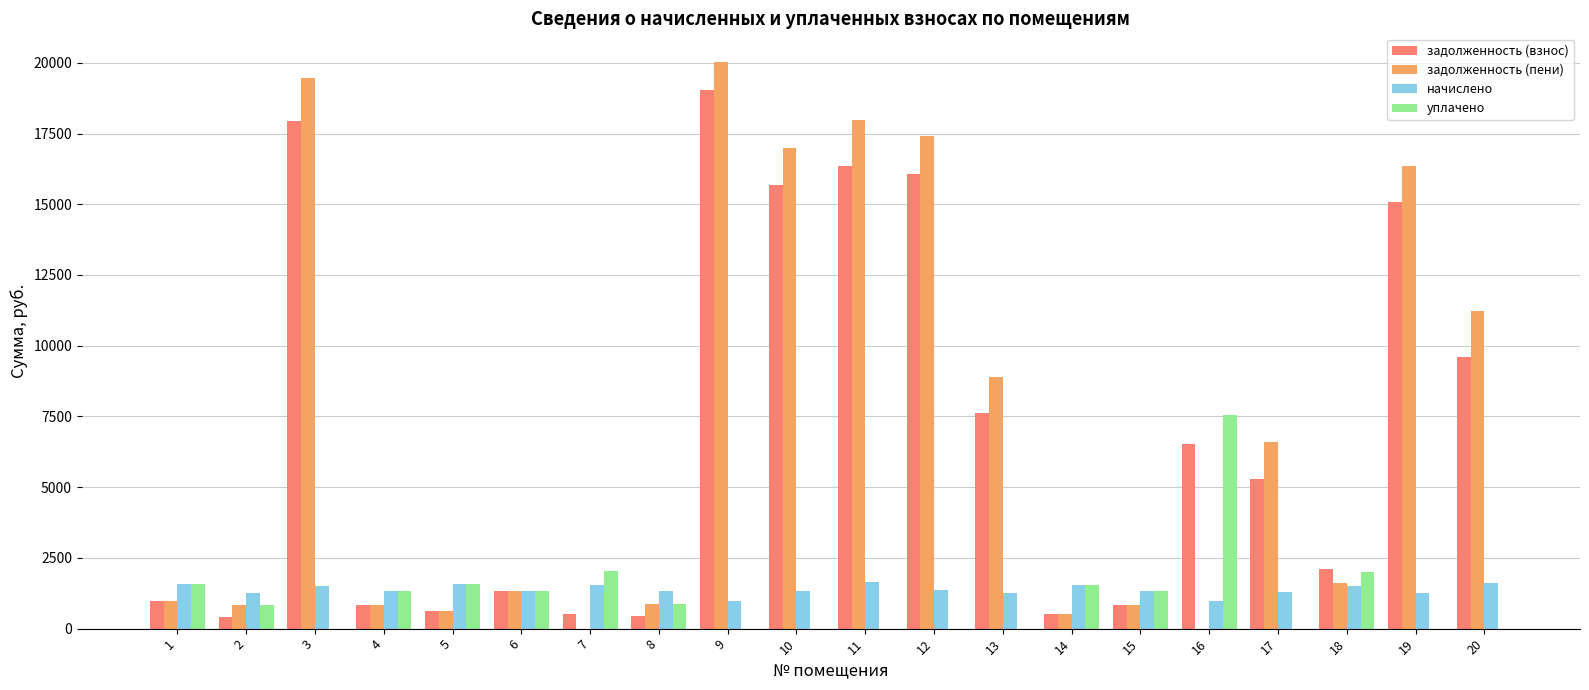

What is the highest value of the задолженность (пени) series?

20039.2